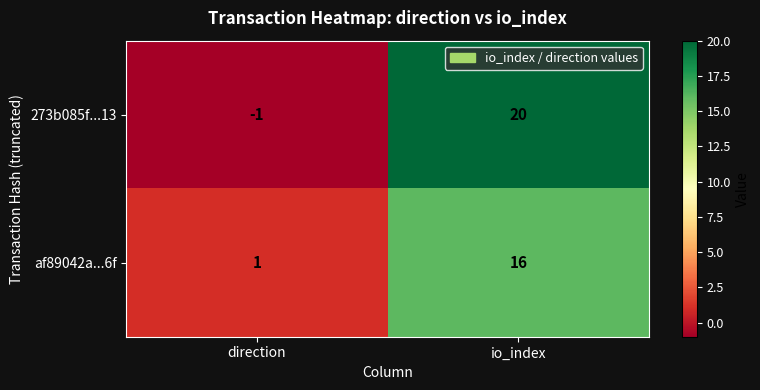

At which label does 273b085f...13 reach its minimum?

direction